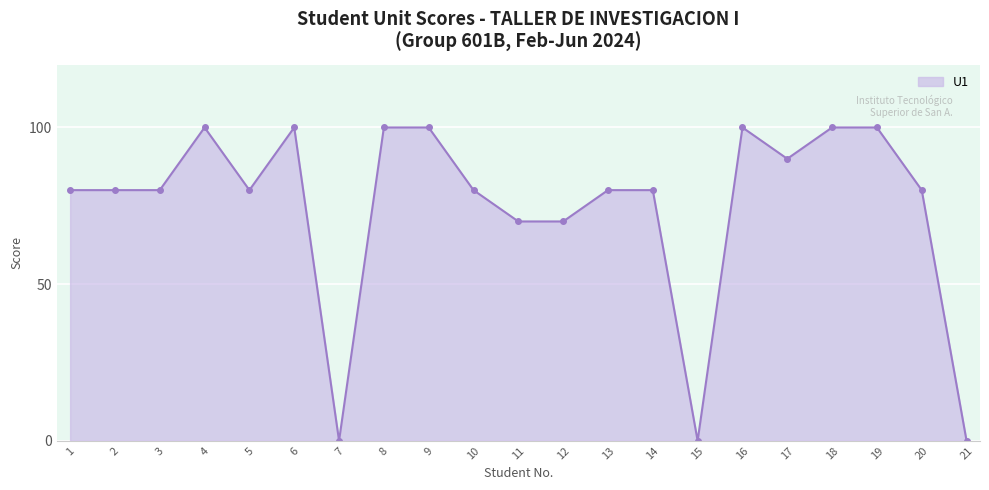

What is the maximum value shown in the chart?

100